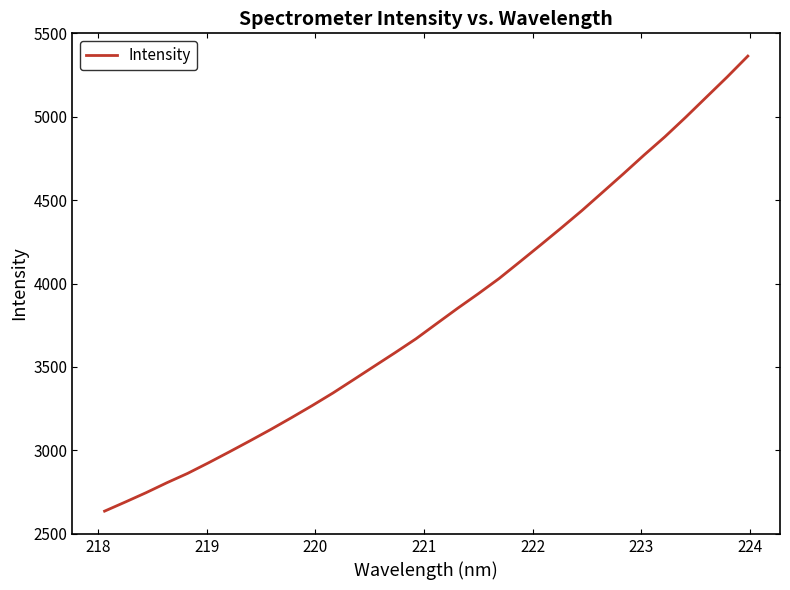

What is the difference between the maximum and minimum values?

2728.5